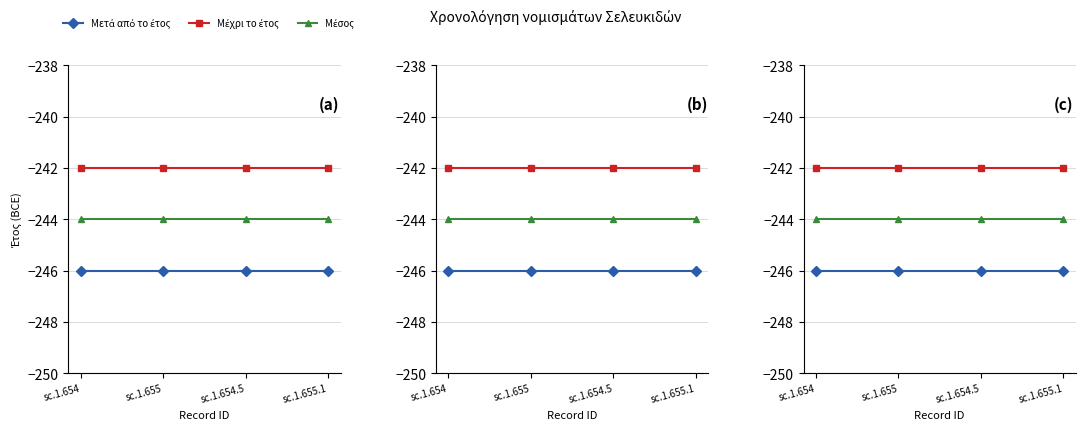

At which label is Μέχρι το έτος closest to -242?

sc.1.654